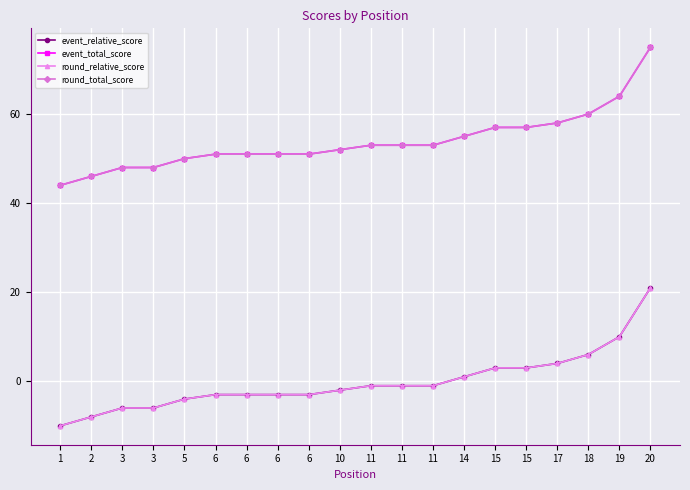

Rank the categories by event_total_score value from highest to lowest.

20, 19, 18, 17, 15, 15, 14, 11, 11, 11, 10, 6, 6, 6, 6, 5, 3, 3, 2, 1